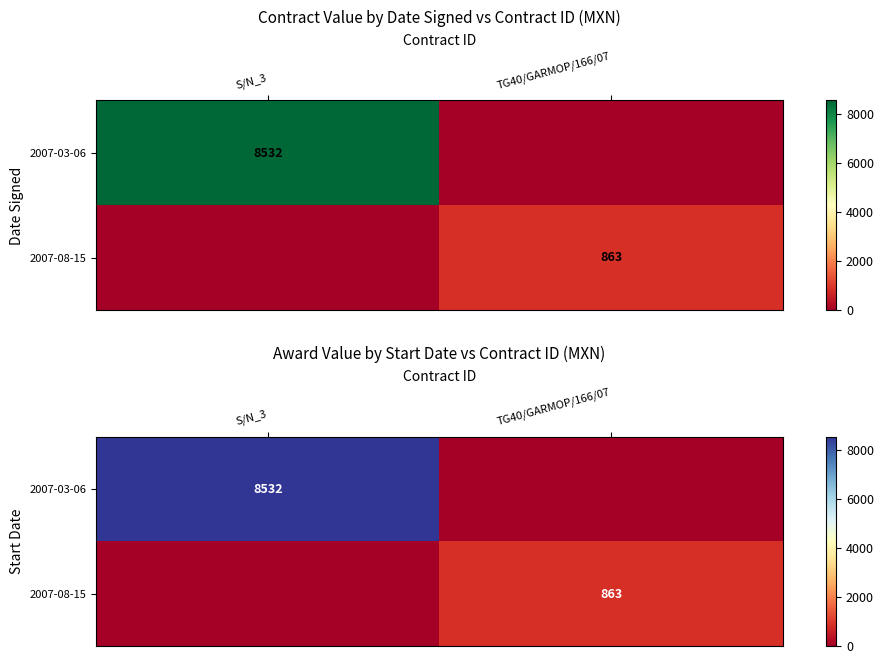

At TG40/GARMOP/166/07, list the series in order from smallest to largest.

2007-03-06, 2007-08-15